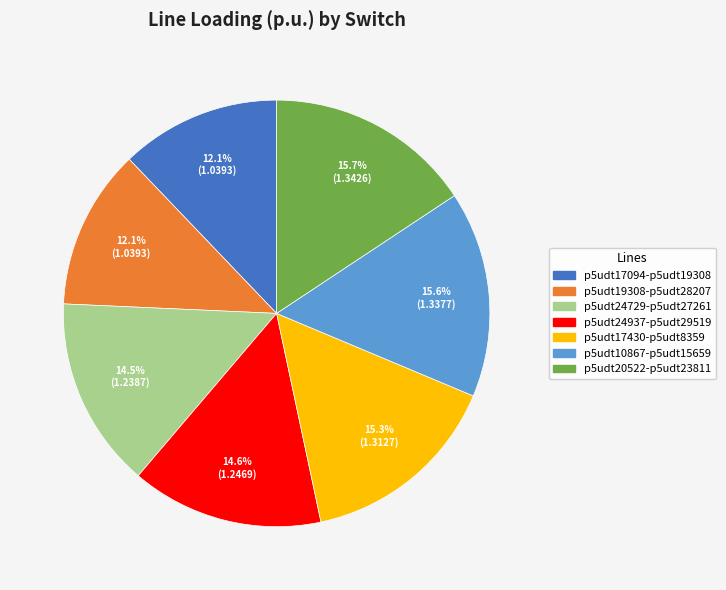

Between p5udt24729-p5udt27261 and p5udt10867-p5udt15659, which is larger?

p5udt10867-p5udt15659